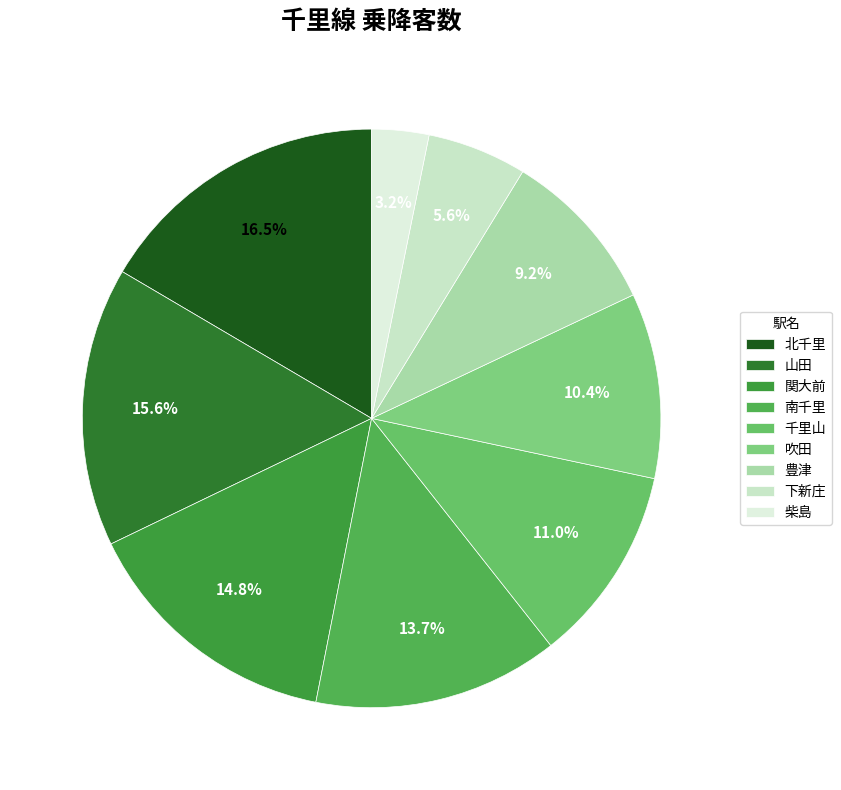

To the nearest percent, what portion does 南千里 represent?

14%